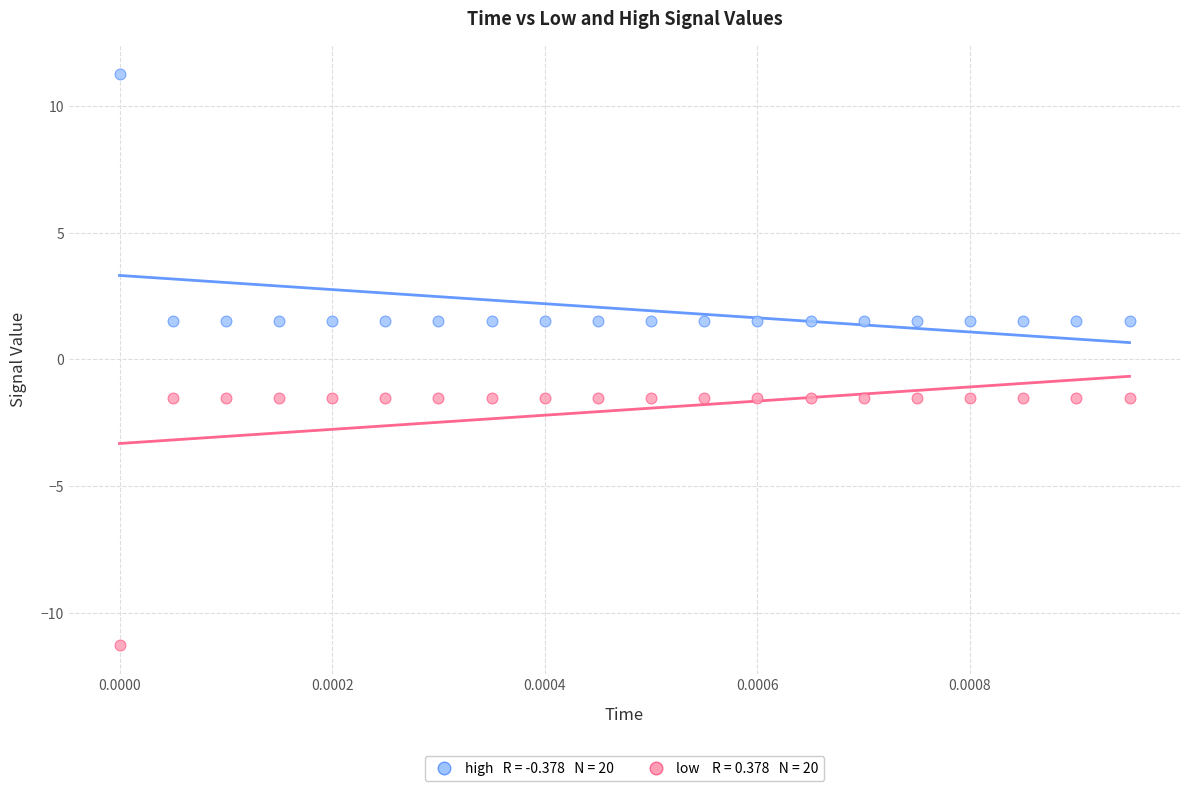

Across all data points, what is the range of Y values (max minus min)?

22.5